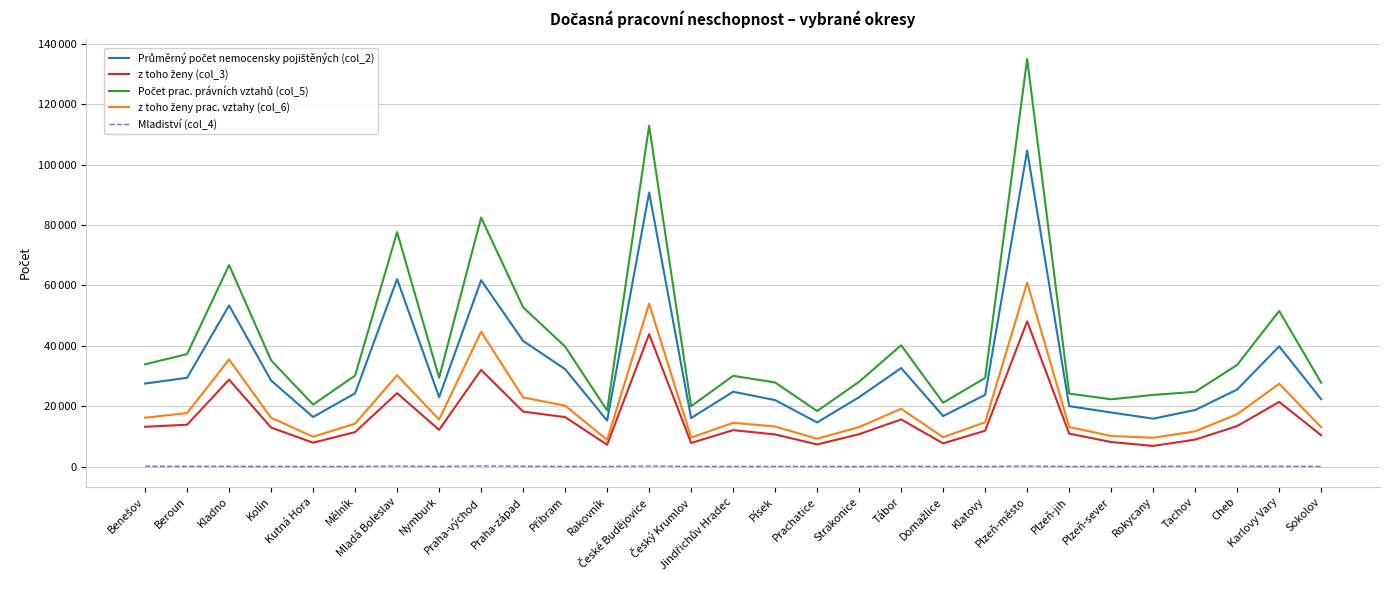

What are all the series names shown in the legend?

Průměrný počet nemocensky pojištěných (col_2), z toho ženy (col_3), Počet prac. právních vztahů (col_5), z toho ženy prac. vztahy (col_6), Mladiství (col_4)